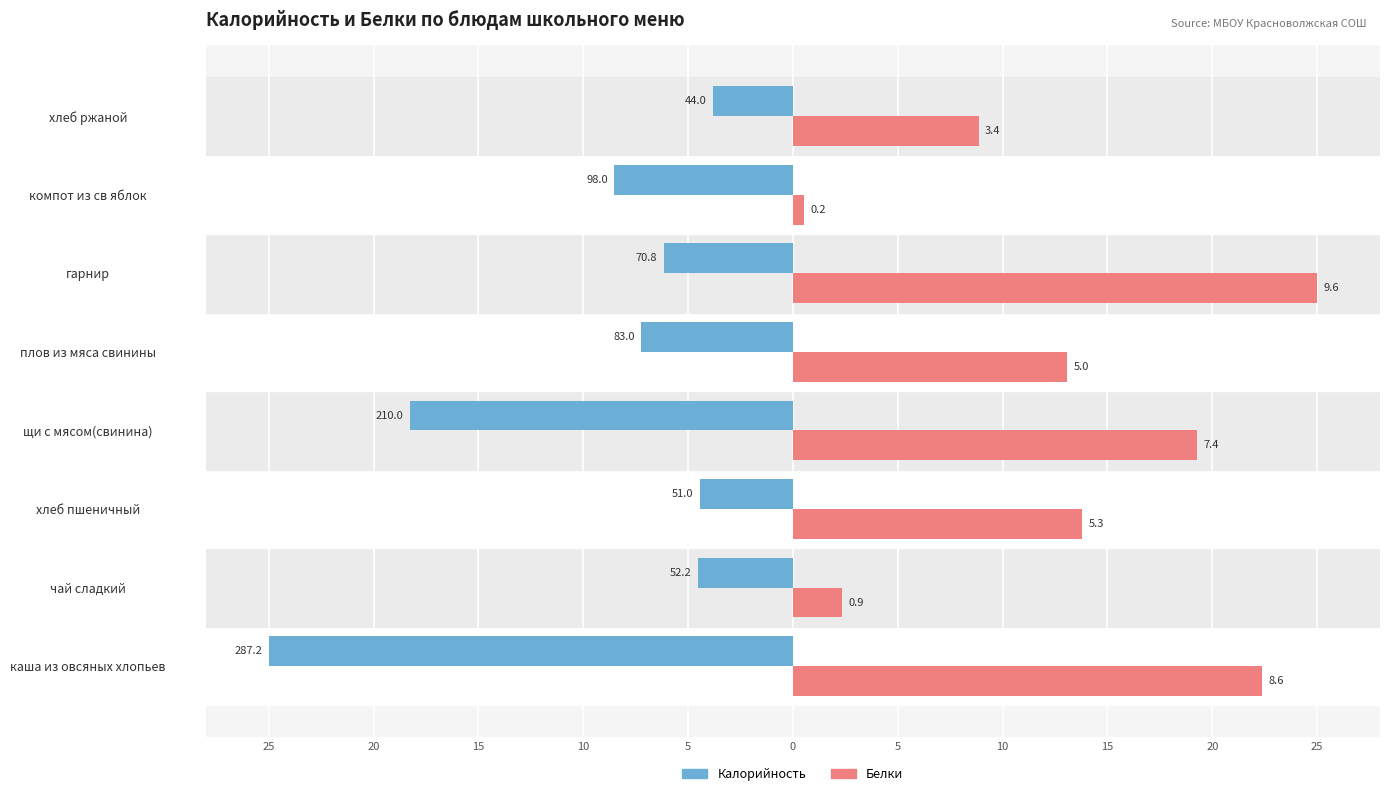

What are all the series names shown in the legend?

Калорийность, Белки